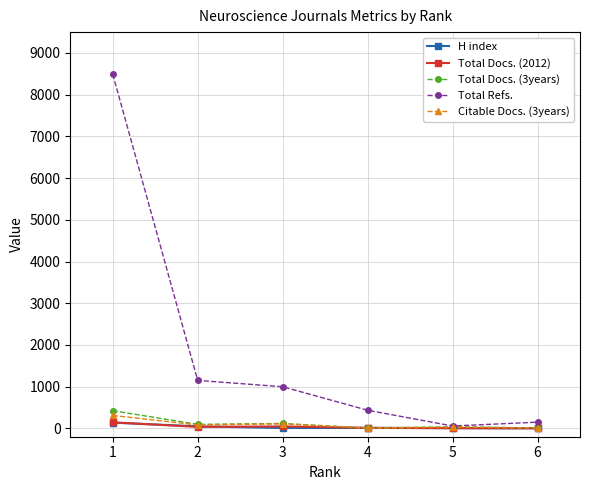

Which series has the largest total across all categories?

Total Refs.